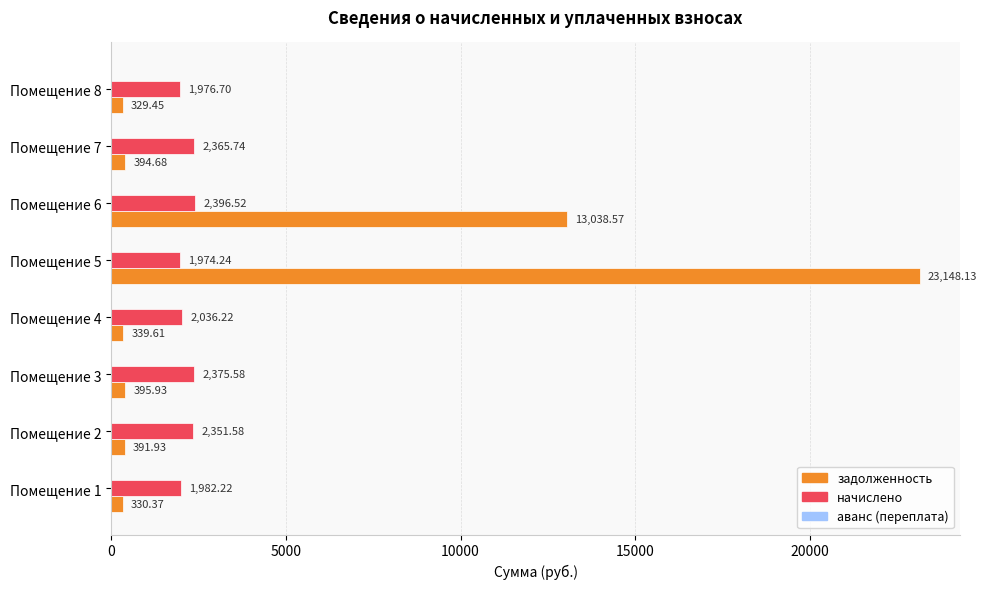

What is the difference between the maximum and minimum values in the начислено series?

422.3